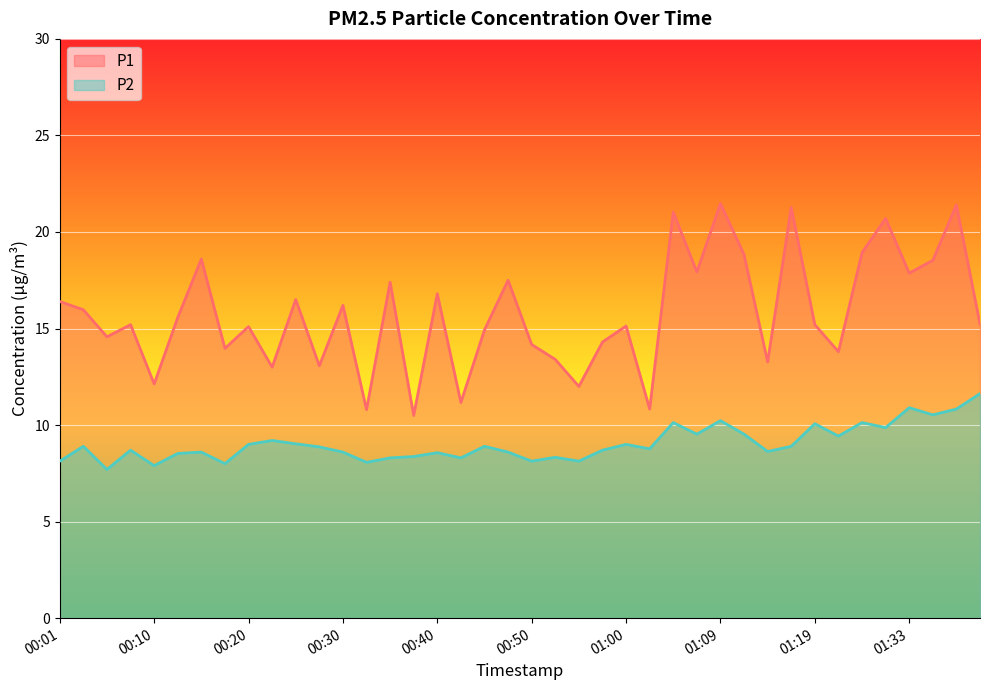

How many values in the P2 series exceed 8?

37